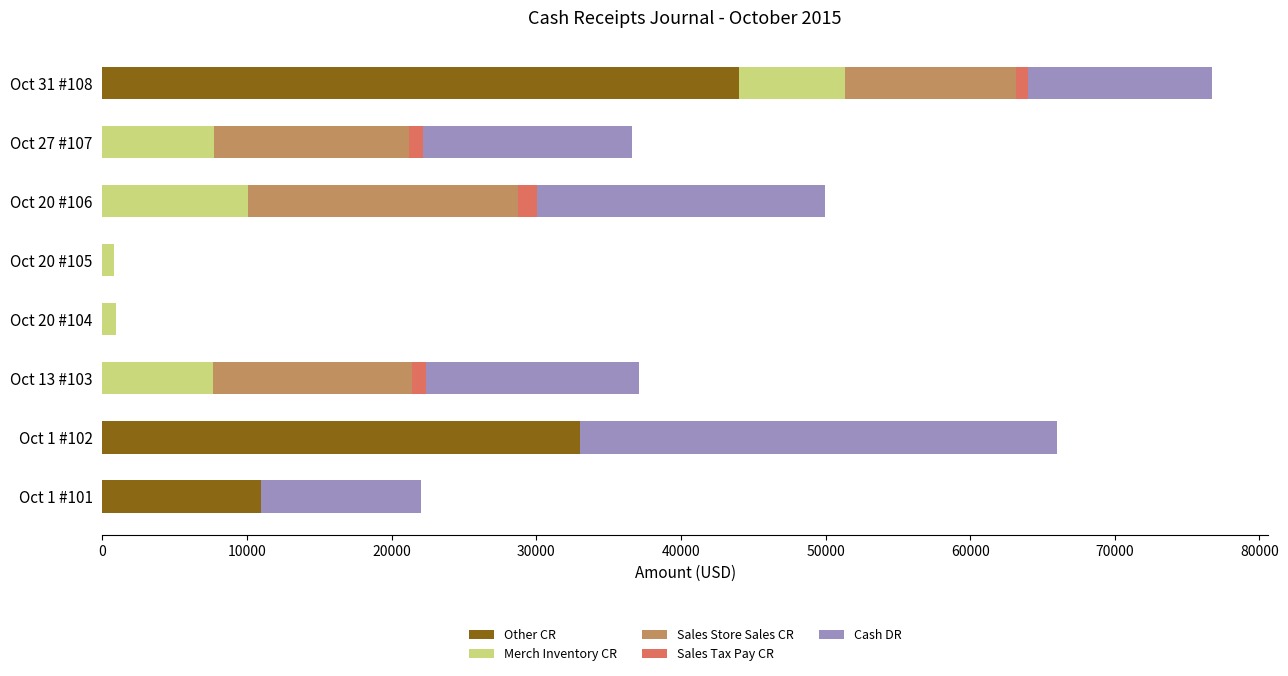

Which category has the highest value in the Other CR series?

Oct 31 #108